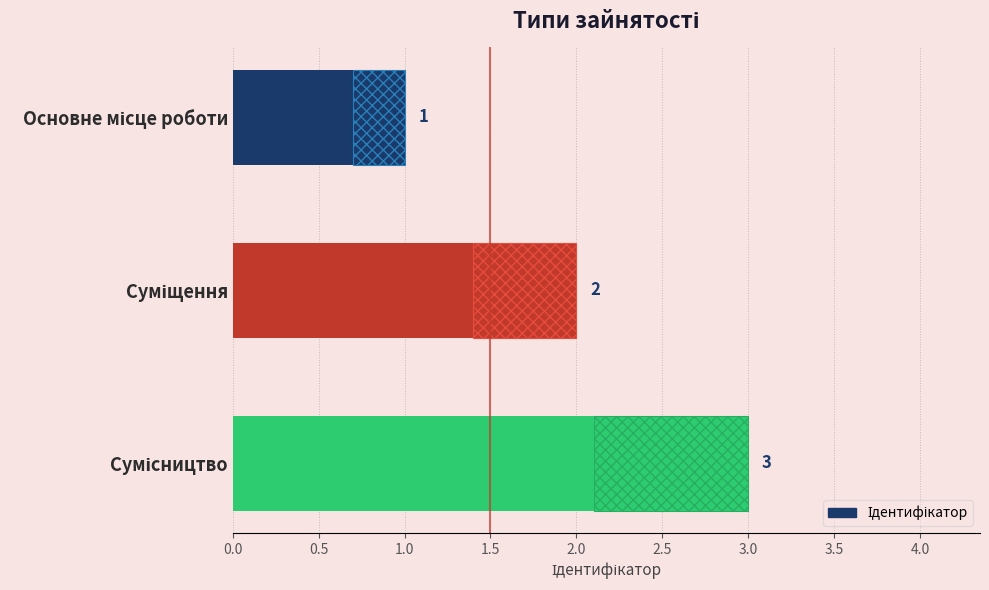

True or false: the data shows 1 at Основне місце роботи.

True